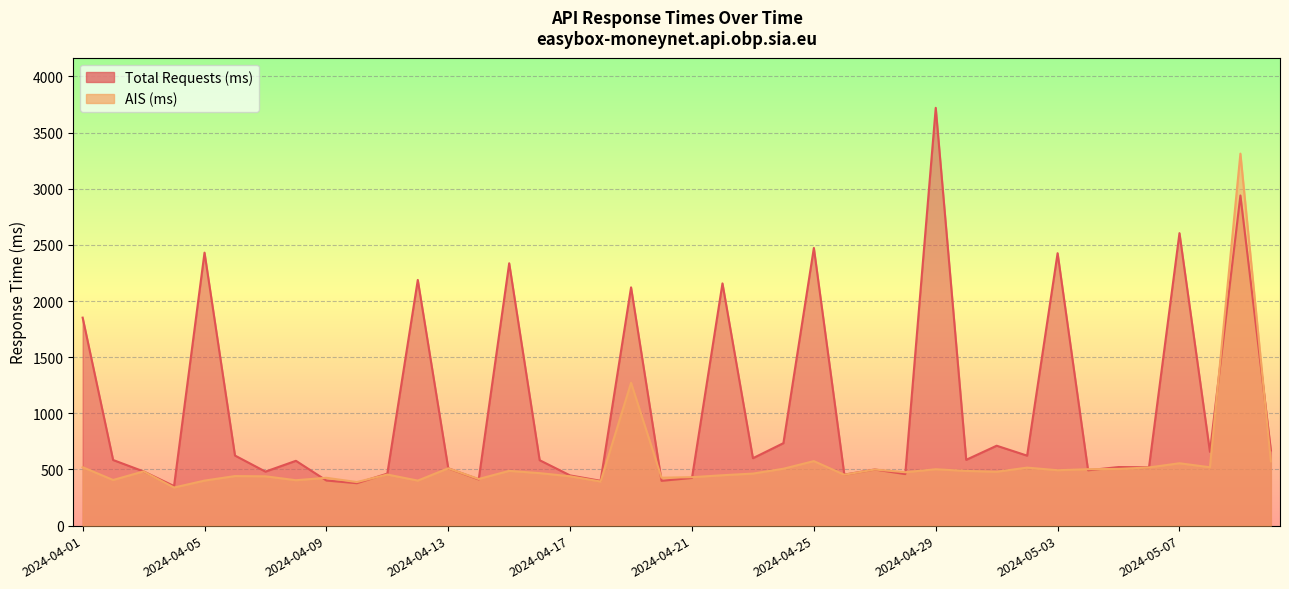

What is the difference between the Total Requests (ms) values at 2024-04-22 and 2024-04-15?

179.2